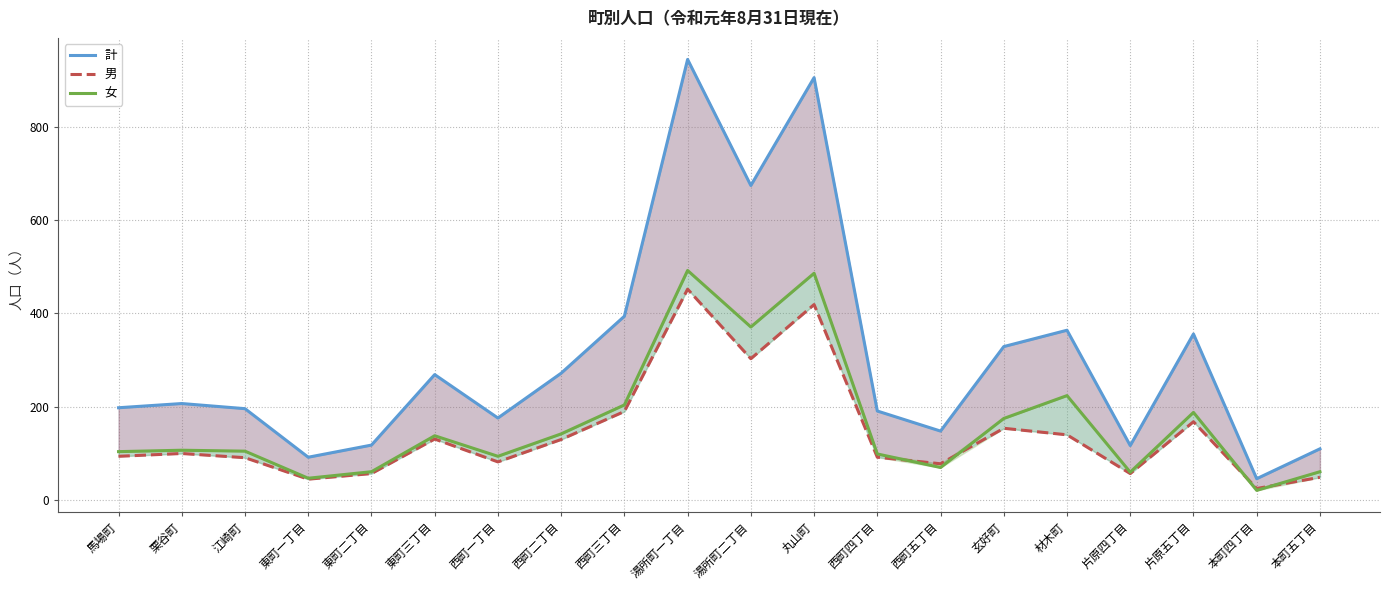

Between 東町三丁目 and 片原四丁目, which series saw the biggest shift?

計